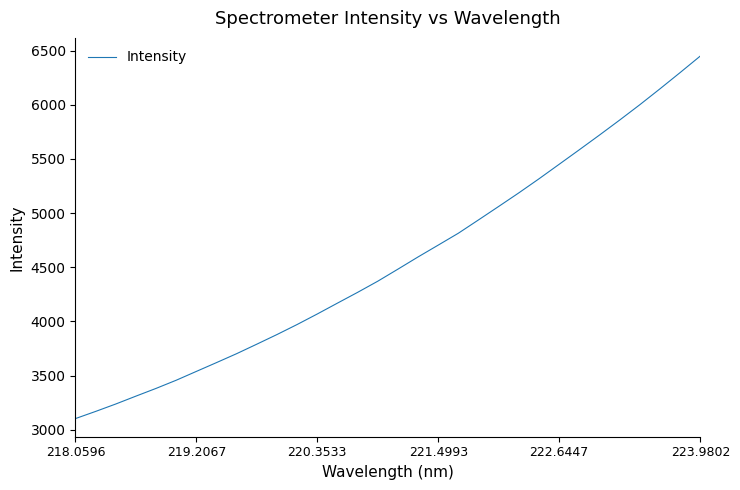

What is the maximum value shown in the chart?

6449.6